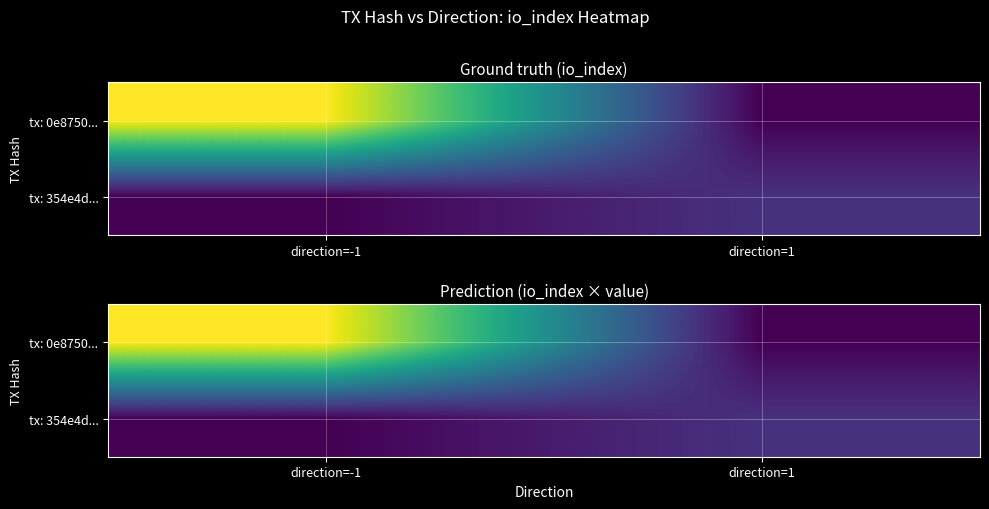

Is the value of tx: 354e4d... at direction=-1 greater than the value of tx: 0e8750... at direction=-1?

No